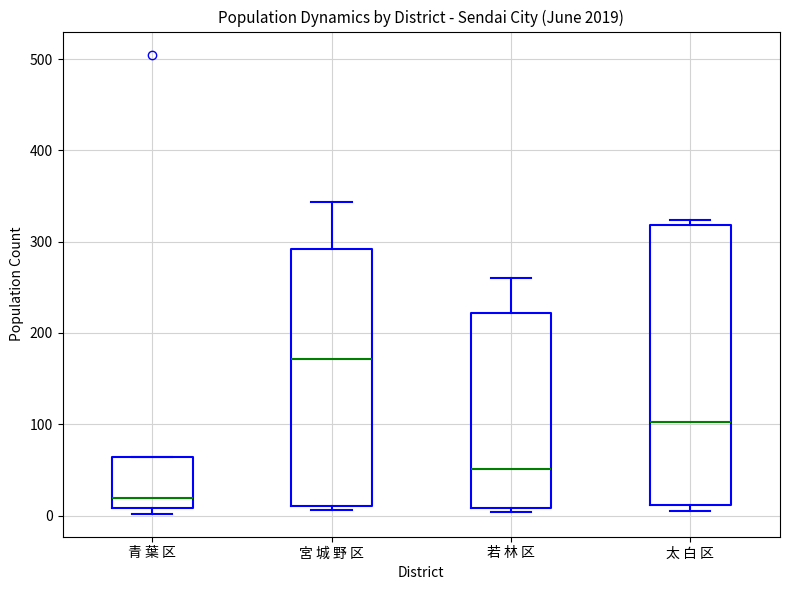

Where is the lower edge of the box for 青 葉 区 on the y-axis? The values are not printed on the chart, so give them approximately, as read against the axis.

10